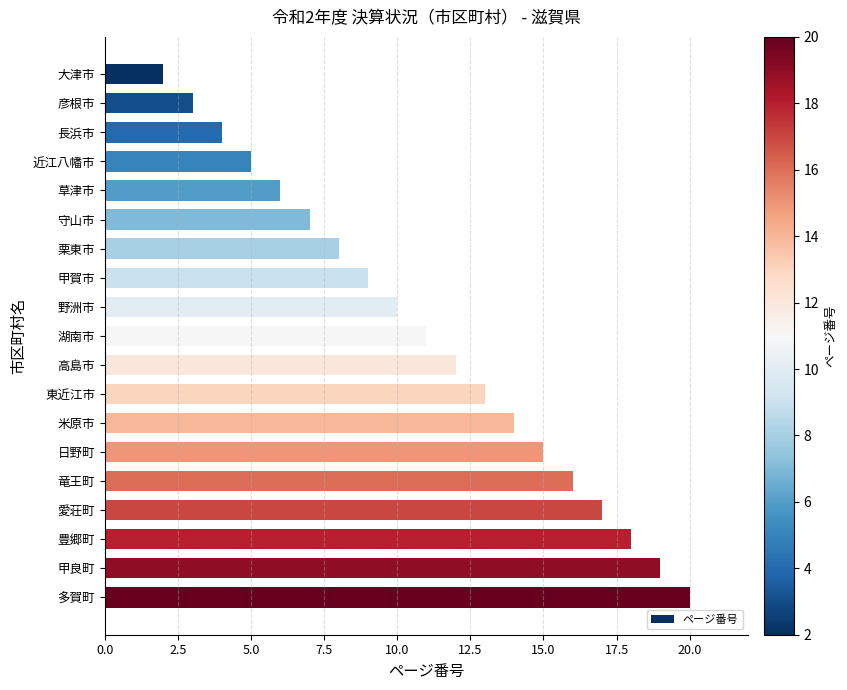

What is the ratio of the value at 高島市 to the value at 守山市?

1.7